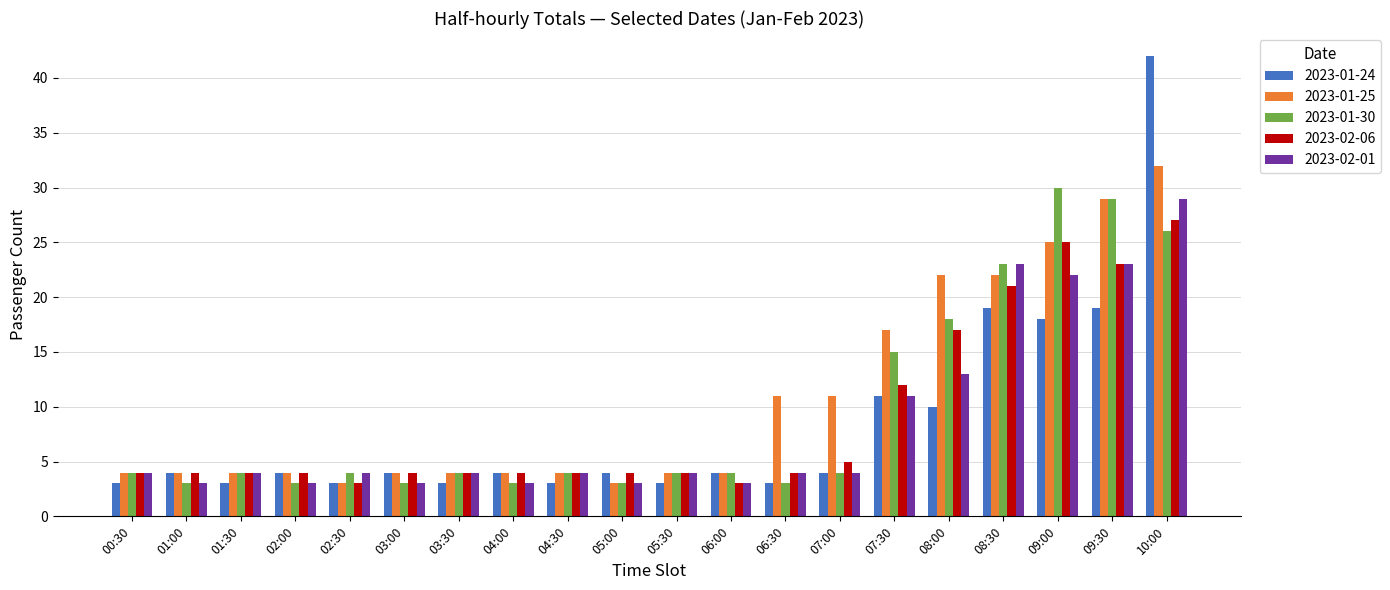

What is the label of the 3rd bar from the left?

01:30